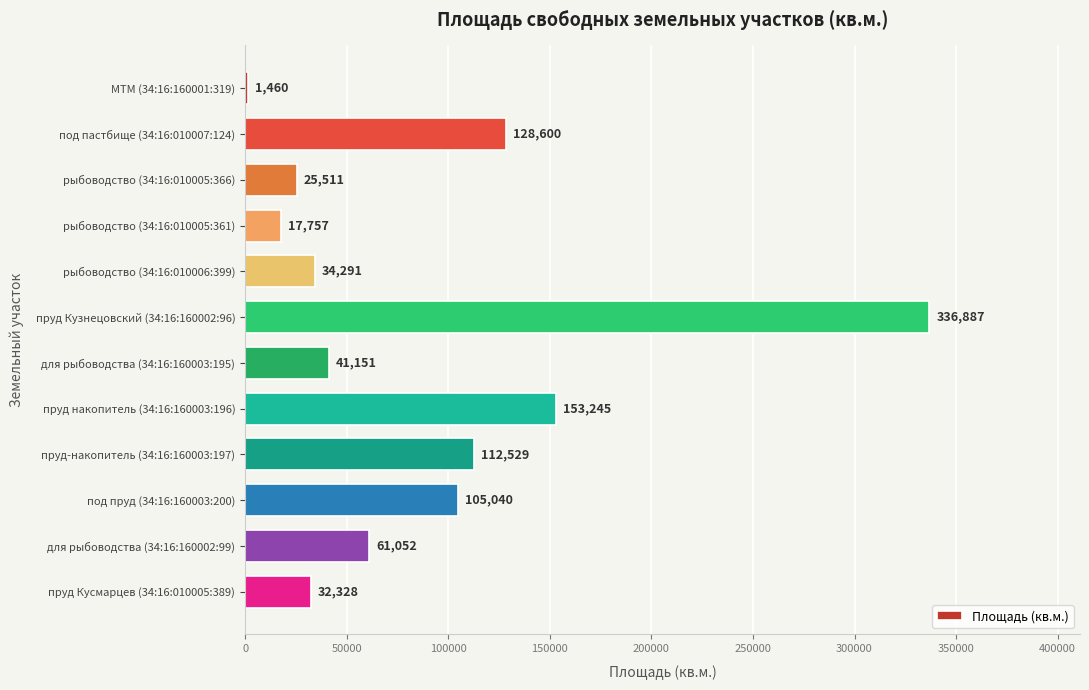

Reading top to bottom, transcribe all the data shown in this chart.

1460	128600	25511	17757	34291	336887	41151	153245	112529	105040	61052	32328